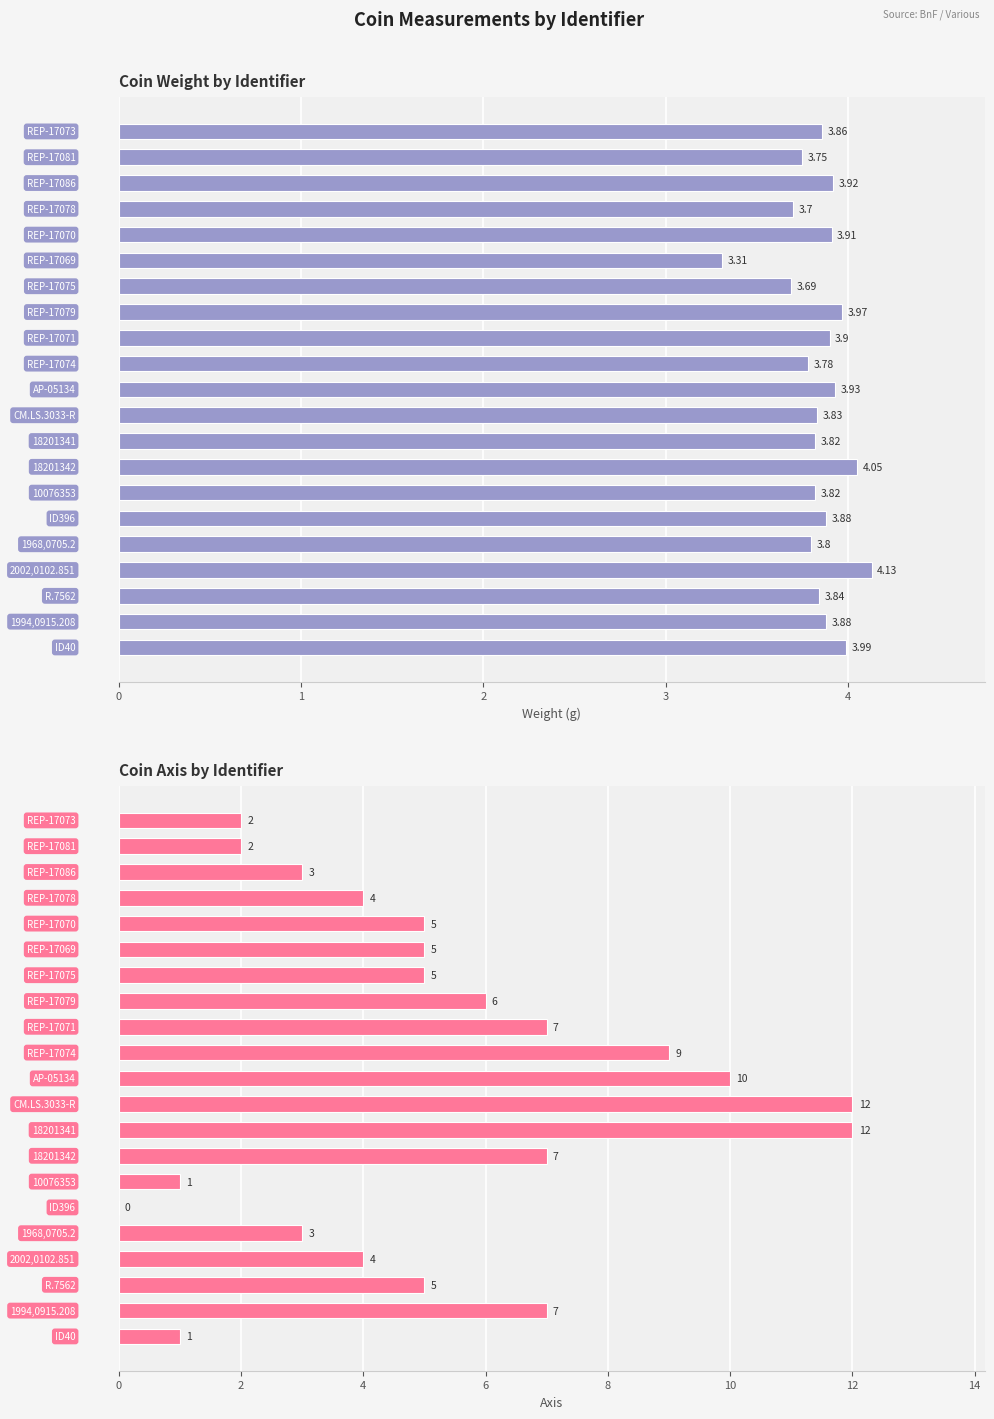

Reading left to right, list all the values displayed in this chart.

weight: 3.9	3.8	3.9	3.7	3.9	3.3	3.7	4.0	3.9	3.8	3.9	3.8	3.8	4.0	3.8	3.9	3.8	4.1	3.8	3.9	4.0
axis: 2.0	2.0	3.0	4.0	5.0	5.0	5.0	6.0	7.0	9.0	10.0	12.0	12.0	7.0	1.0	0.0	3.0	4.0	5.0	7.0	1.0